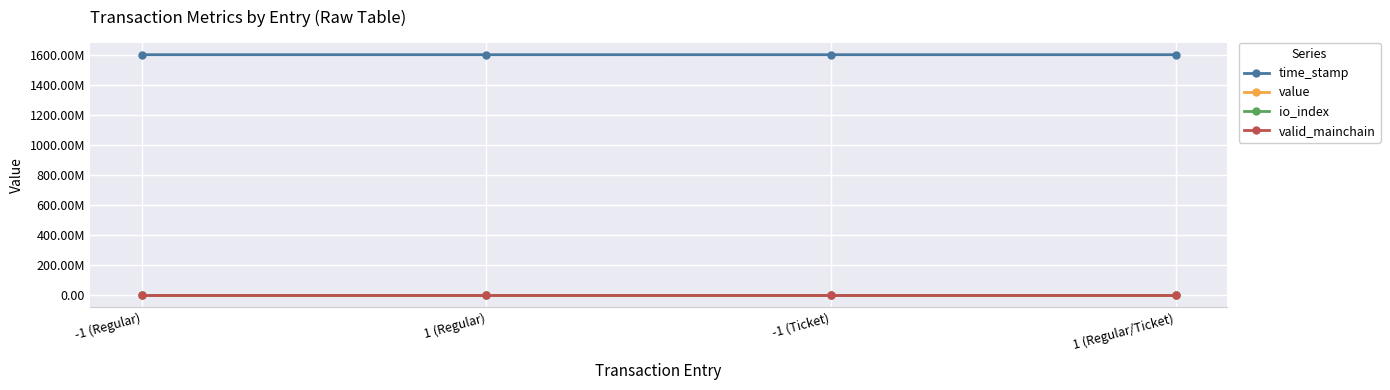

What is the sum of the value values at -1 (Regular) and 1 (Regular/Ticket)?

64.5